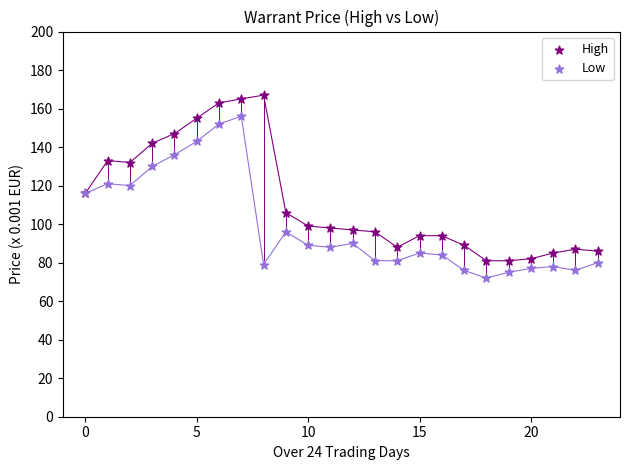

Which series has the largest Y range (max minus min)?

High